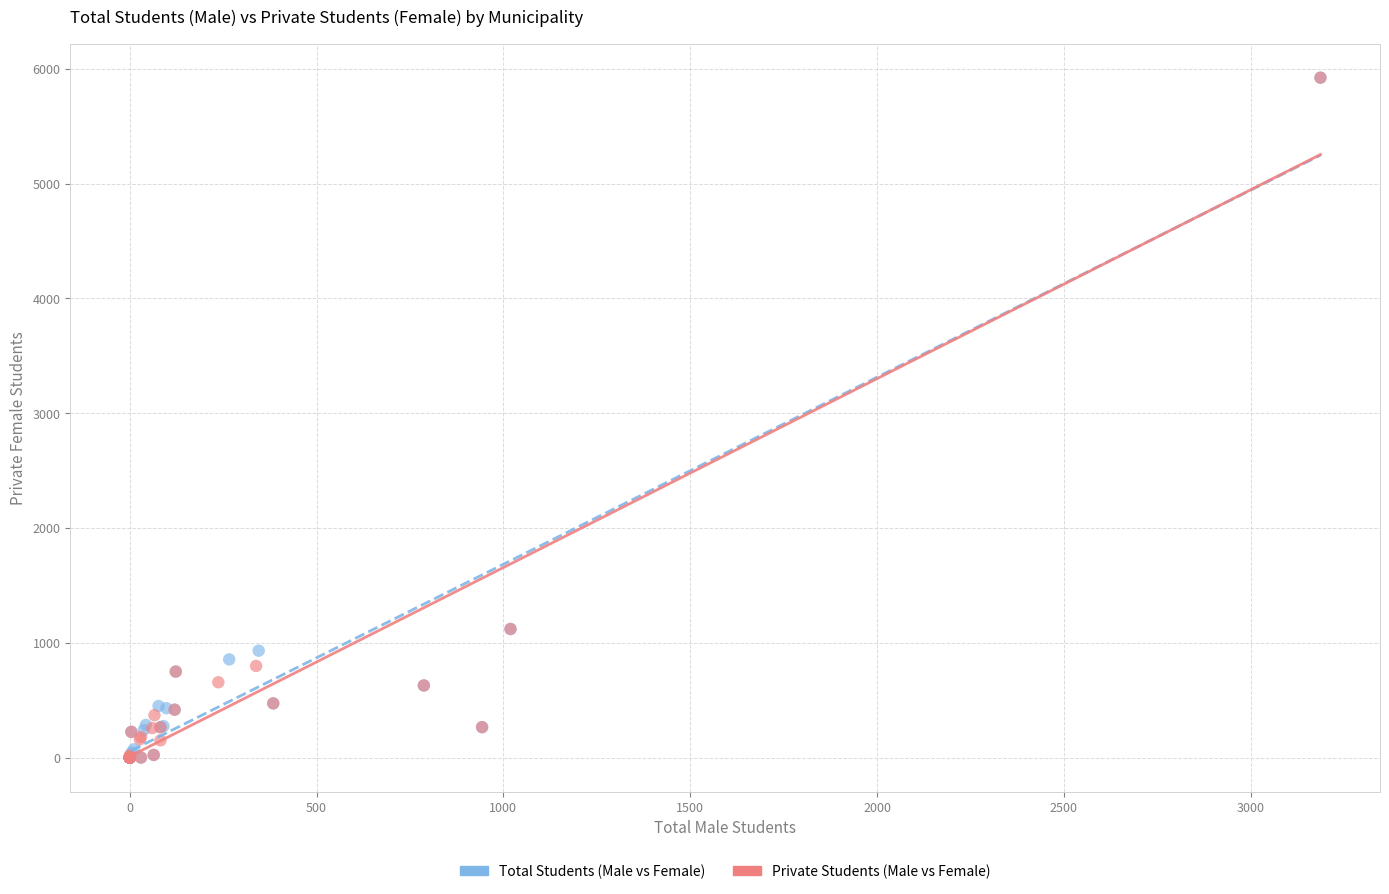

What are all the series names shown in the legend?

Total Students (Male vs Female), Private Students (Male vs Female)